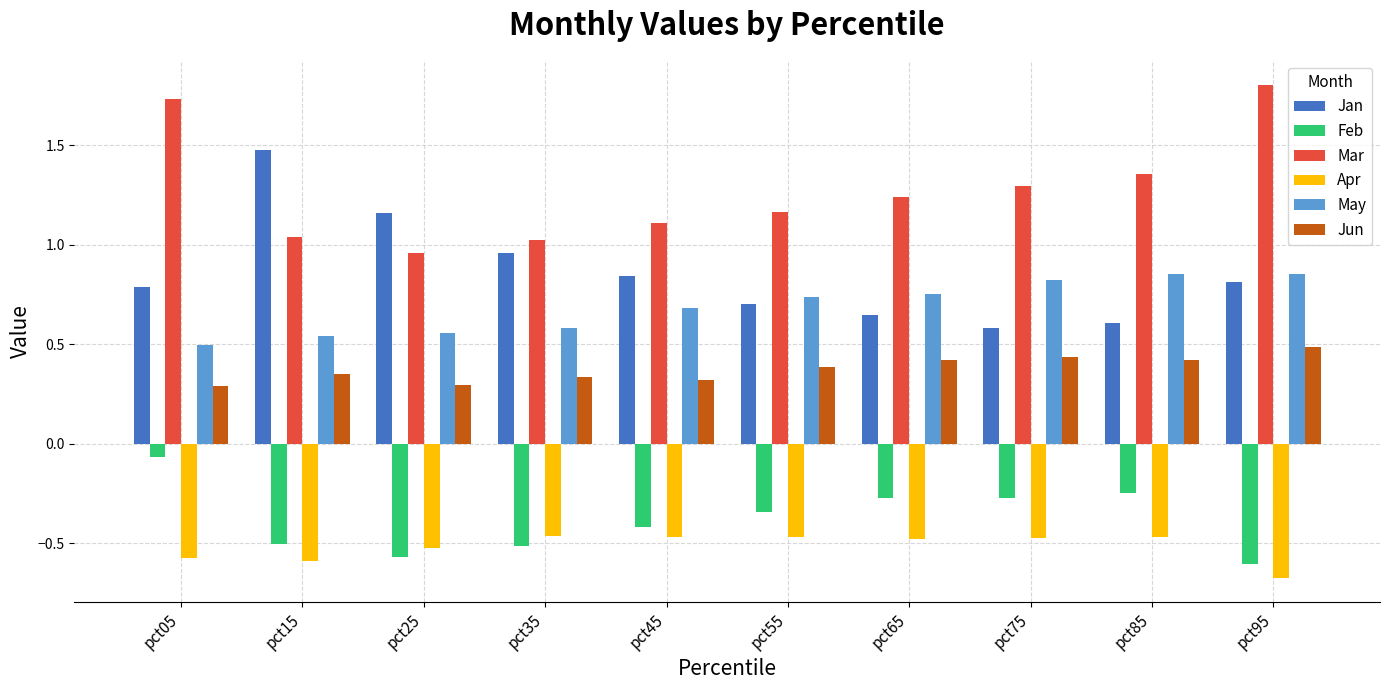

Is it true that May equals 0.7 at pct55?

True